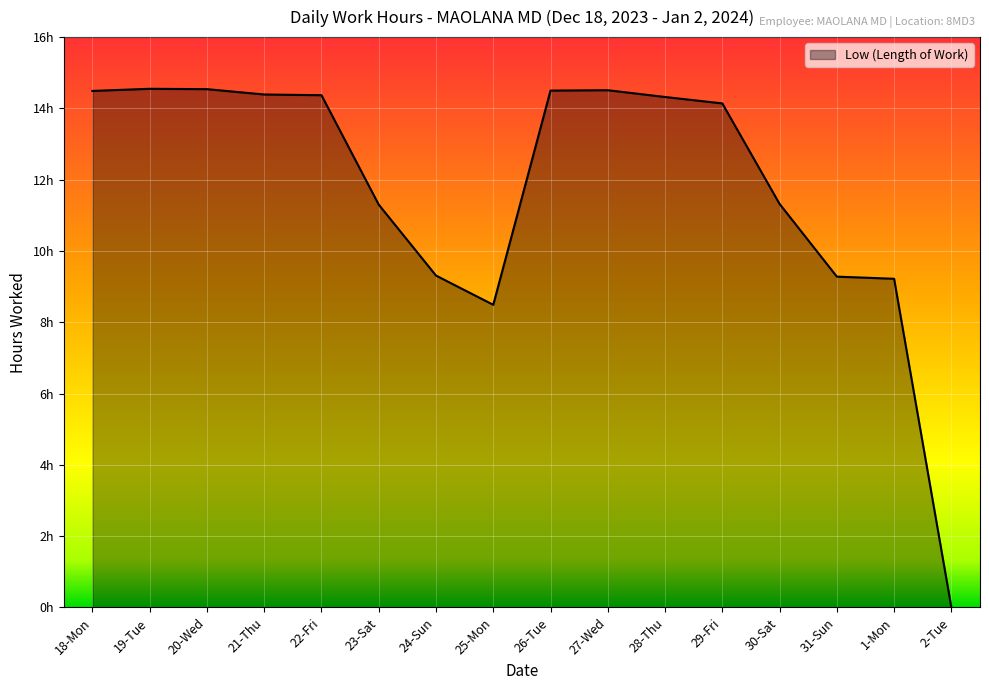

Where is the first local minimum?

25-Mon